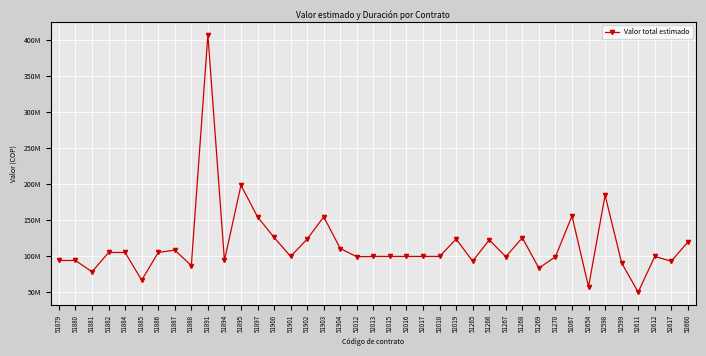

What is the smallest value displayed?

49280000